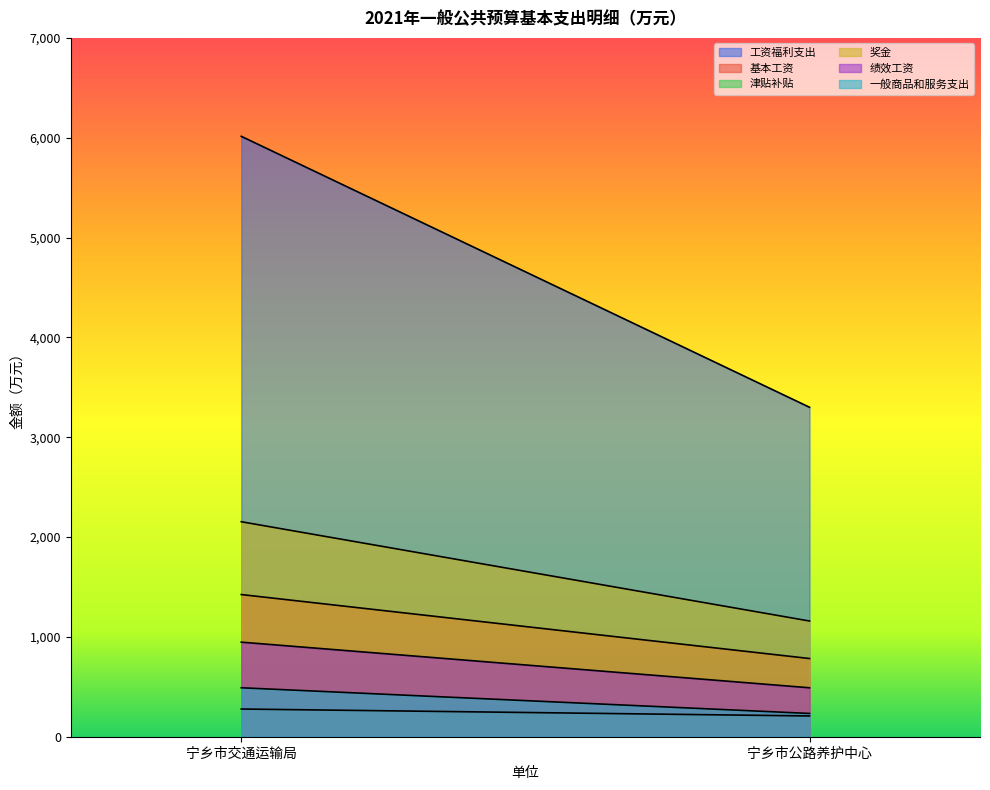

Reading left to right, transcribe all the data shown in this chart.

工资福利支出: 宁乡市交通运输局=6014.1	宁乡市公路养护中心=3300.0
基本工资: 宁乡市交通运输局=1424.1	宁乡市公路养护中心=783.3
津贴补贴: 宁乡市交通运输局=277.5	宁乡市公路养护中心=208.0
奖金: 宁乡市交通运输局=2153.5	宁乡市公路养护中心=1159.0
绩效工资: 宁乡市交通运输局=947.2	宁乡市公路养护中心=490.3
一般商品和服务支出: 宁乡市交通运输局=490.4	宁乡市公路养护中心=233.0